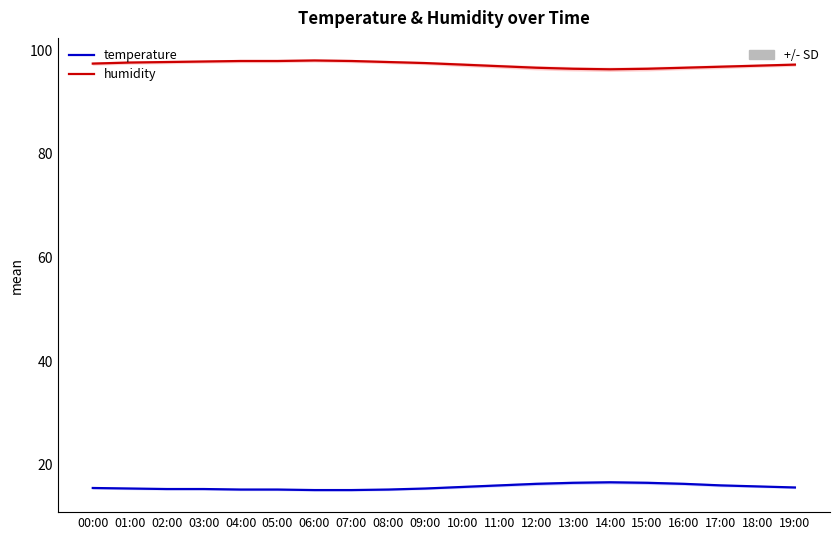

Which series has the widest spread of values?

humidity